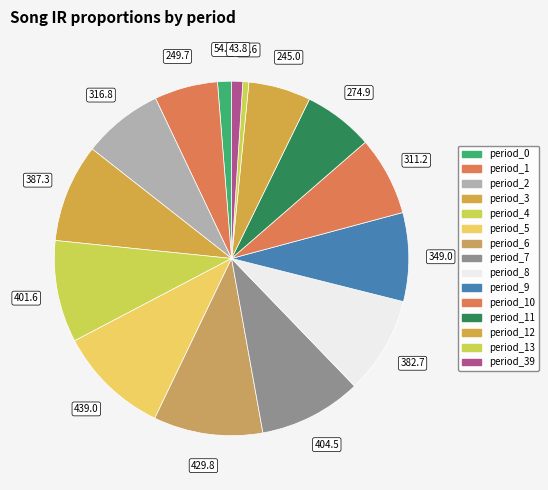

The period_8 slice represents 9% of the pie. True or false?

True